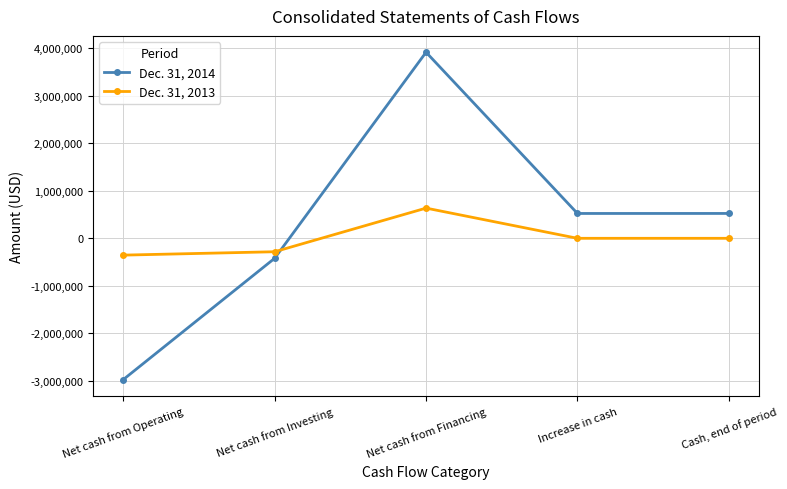

At Cash, end of period, list the series in order from smallest to largest.

Dec. 31, 2013, Dec. 31, 2014